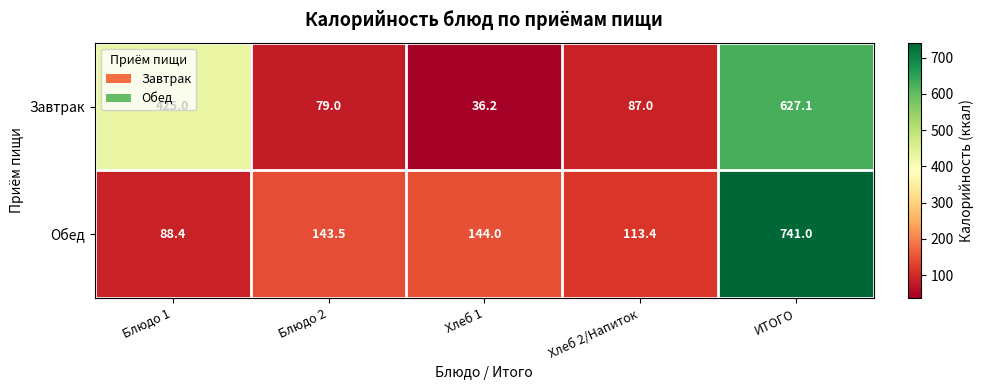

Which series has the largest range (max minus min)?

Обед